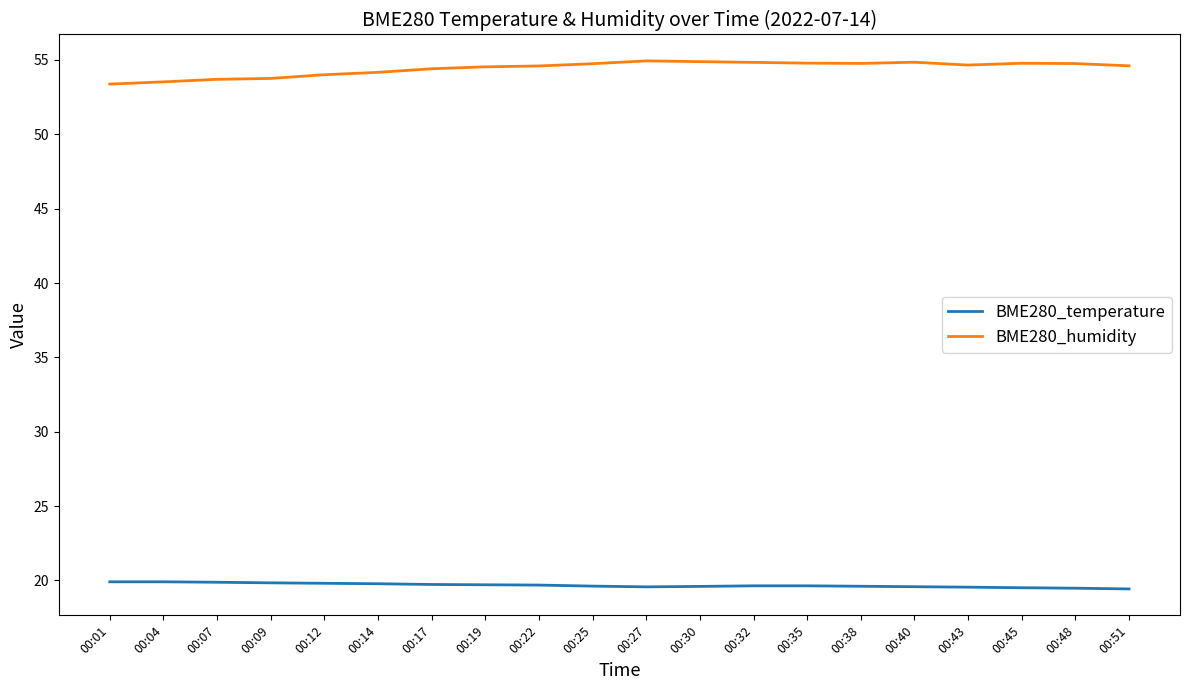

List the series in order of their overall mean, lowest first.

BME280_temperature, BME280_humidity